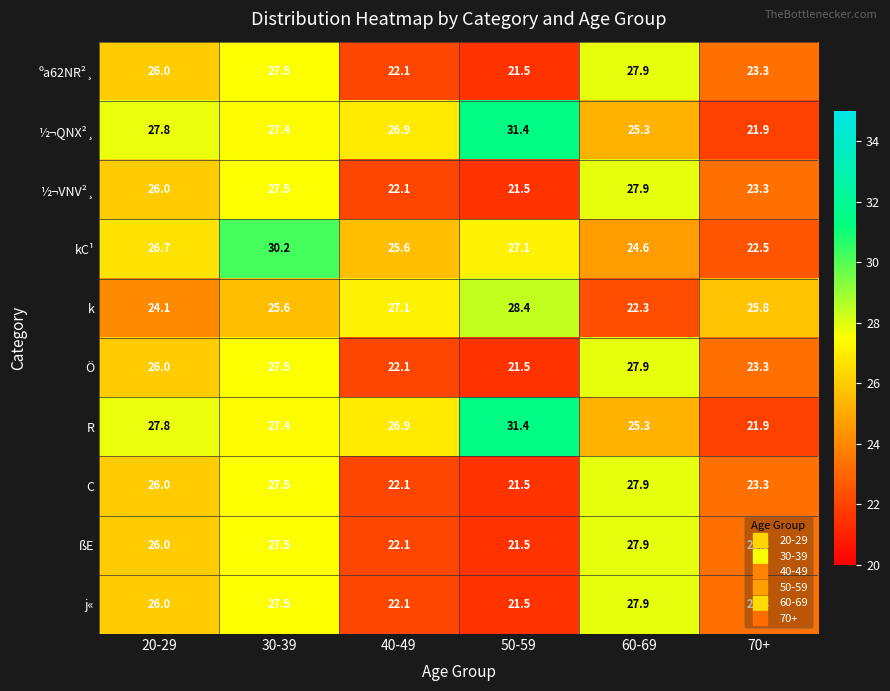

Is it true that ½¬VNV²¸ equals 18.1 at 30-39?

False